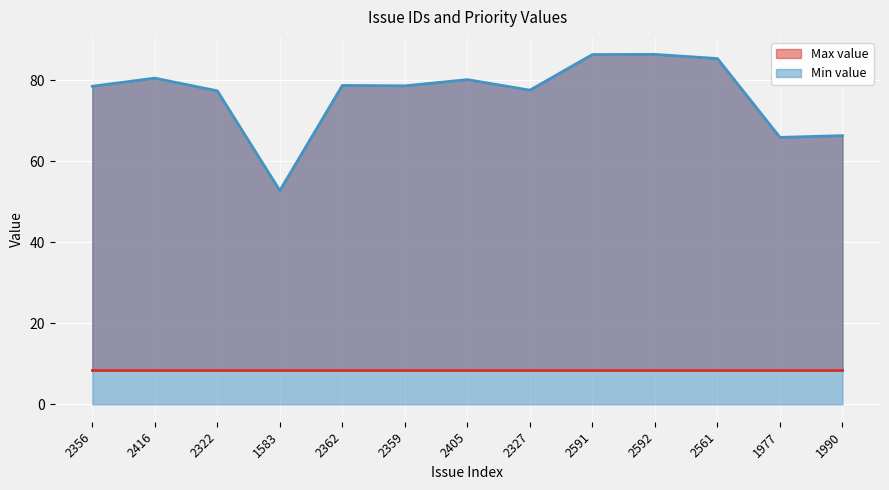

What position from the right is 2362?

9